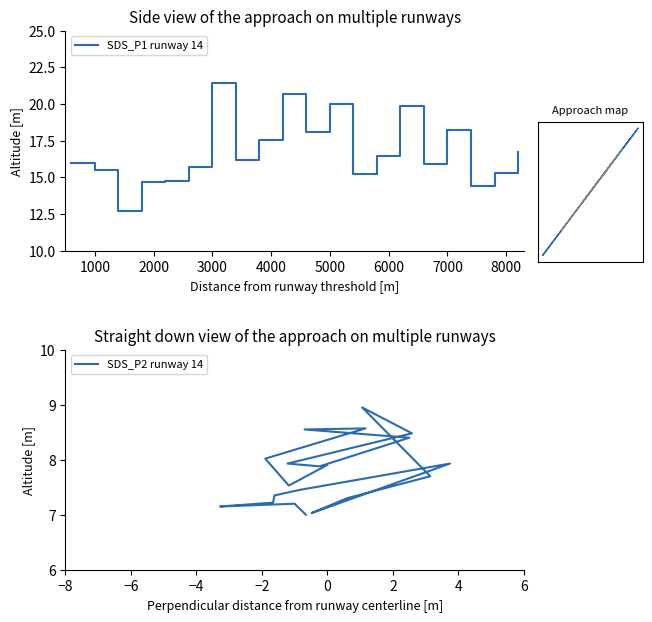

How many data points in SDS_P1 runway 14 are less than 16?

10